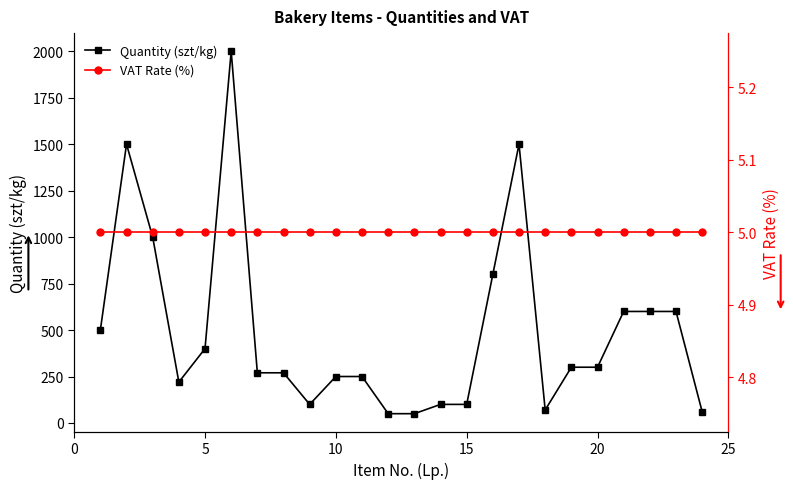

What is the minimum value shown in the chart?

5